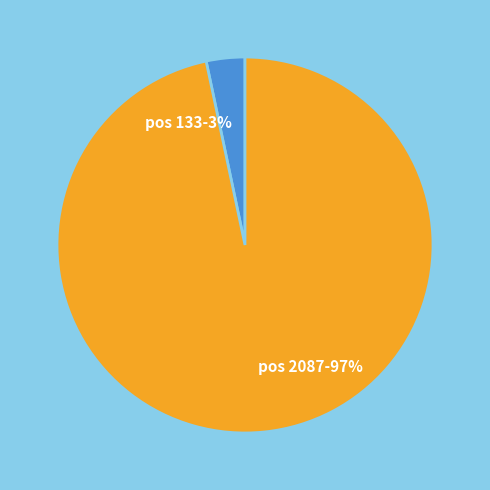

Count the number of slices in the pie.

2